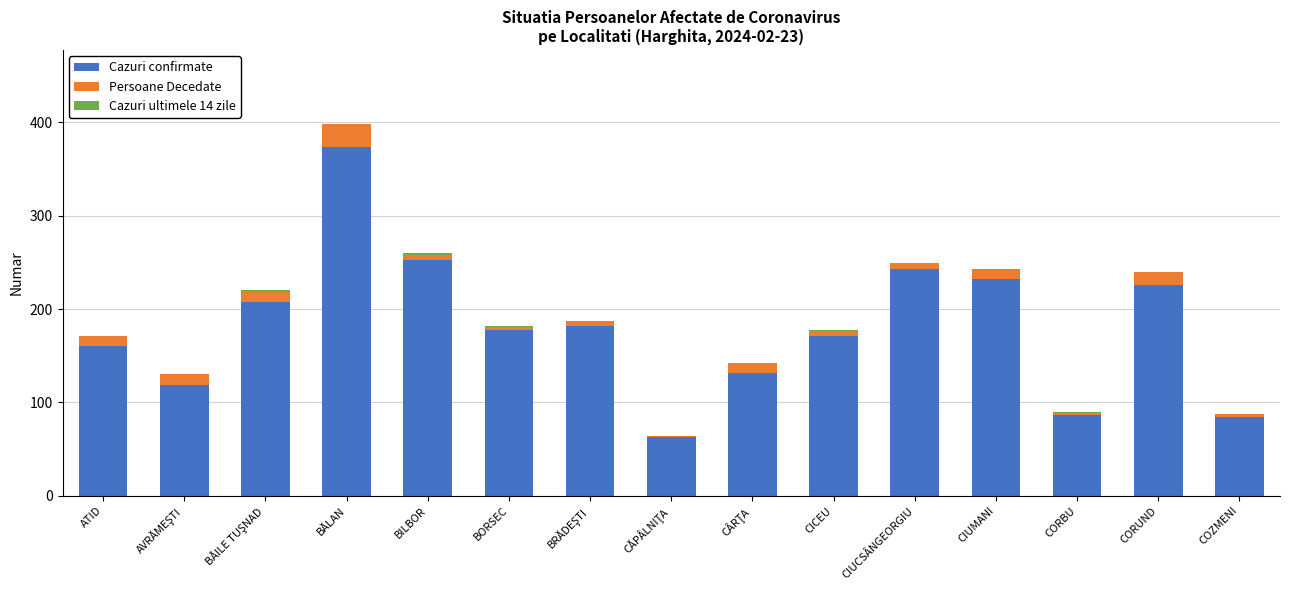

What is the total value across all series at CORUND?

240